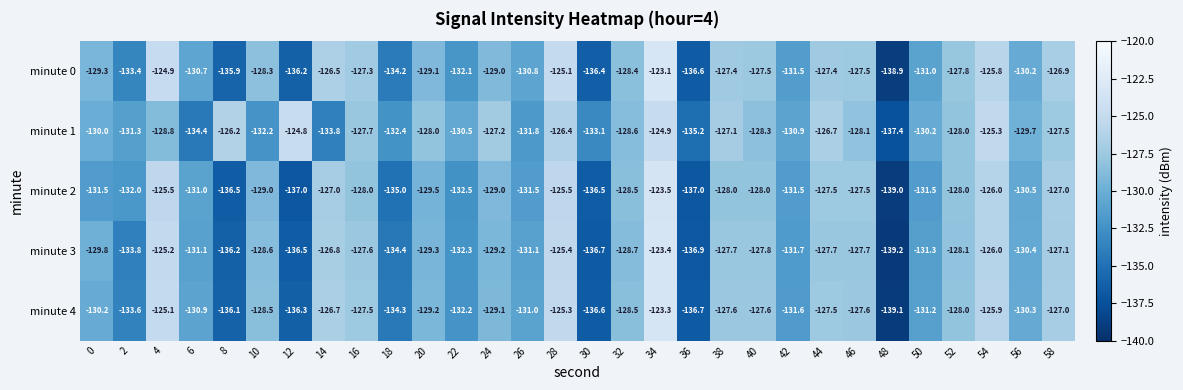

What is the sum of the minute 4 values at 48 and 50?

-270.3